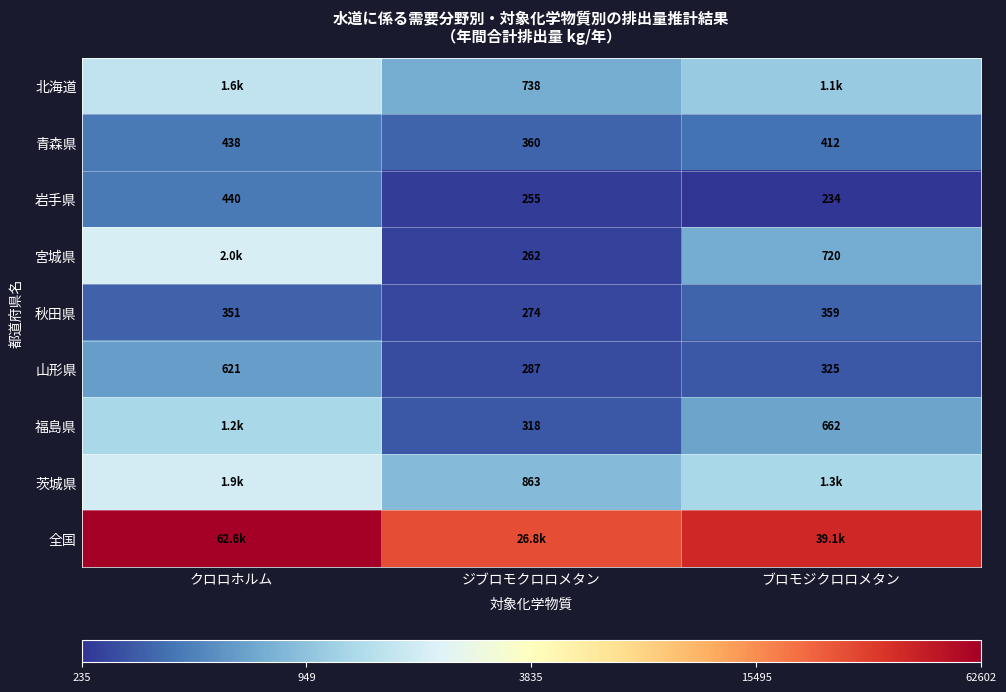

Where is 青森県 nearest to the value 399?

ブロモジクロロメタン